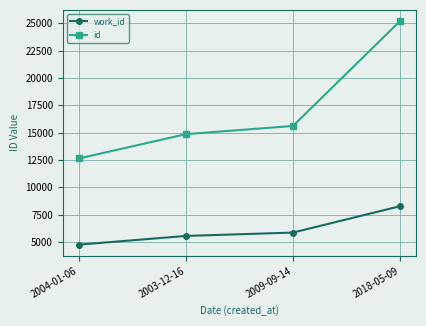

What is the label of the 3rd point from the right?

2003-12-16